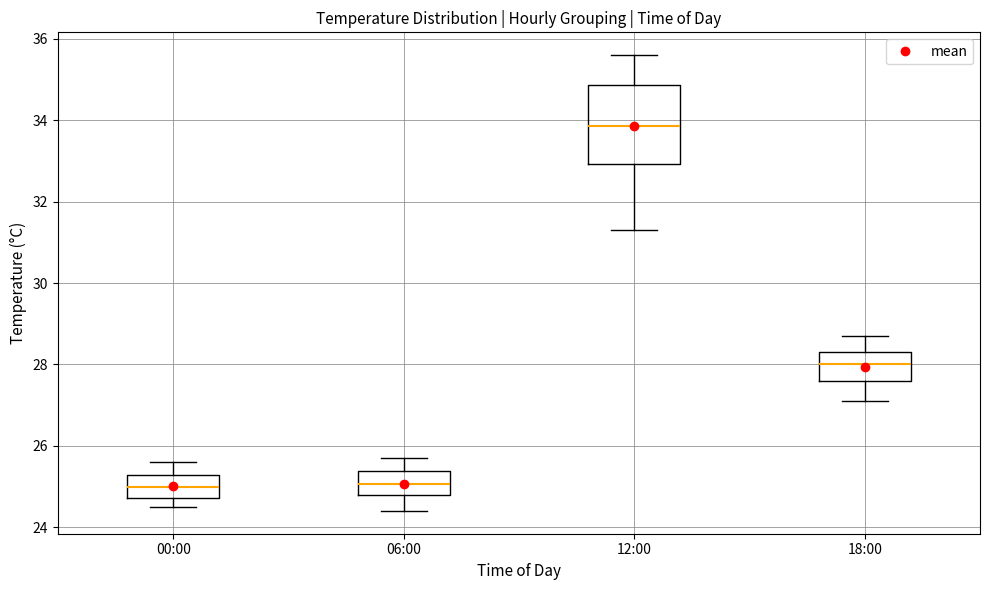

Which box is the tallest, from its lower edge to its upper edge?

12:00